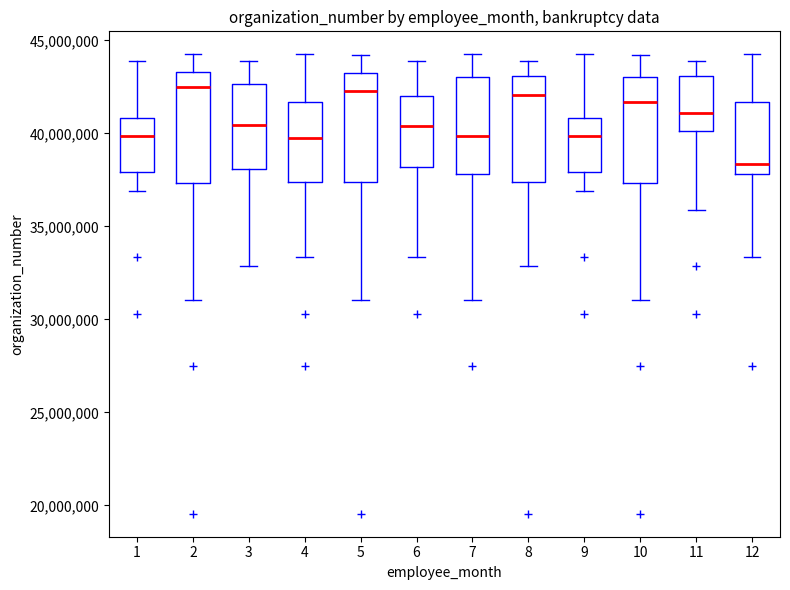

Reading left to right, transcribe this box plot: for each box, give where its median line is, the range the box spans, and where its two whiskers end, as read against the y-axis. The values are not printed on the chart, so give them approximately, as read against the axis.

1: median 40000000, box 38000000 to 41000000, whiskers 37000000 to 44000000
2: median 42500000, box 37500000 to 43500000, whiskers 31000000 to 44500000
3: median 40500000, box 38000000 to 42500000, whiskers 33000000 to 44000000
4: median 40000000, box 37500000 to 41500000, whiskers 33500000 to 44500000
5: median 42500000, box 37500000 to 43500000, whiskers 31000000 to 44000000
6: median 40500000, box 38000000 to 42000000, whiskers 33500000 to 44000000
7: median 40000000, box 38000000 to 43000000, whiskers 31000000 to 44500000
8: median 42000000, box 37500000 to 43000000, whiskers 33000000 to 44000000
9: median 40000000, box 38000000 to 41000000, whiskers 37000000 to 44500000
10: median 41500000, box 37500000 to 43000000, whiskers 31000000 to 44000000
11: median 41000000, box 40000000 to 43000000, whiskers 36000000 to 44000000
12: median 38500000, box 38000000 to 41500000, whiskers 33500000 to 44500000